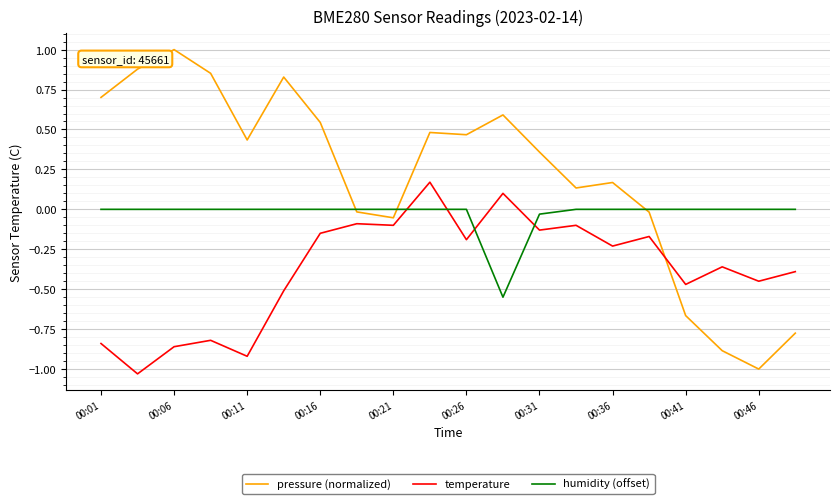

Which series has the largest range (max minus min)?

pressure (normalized)